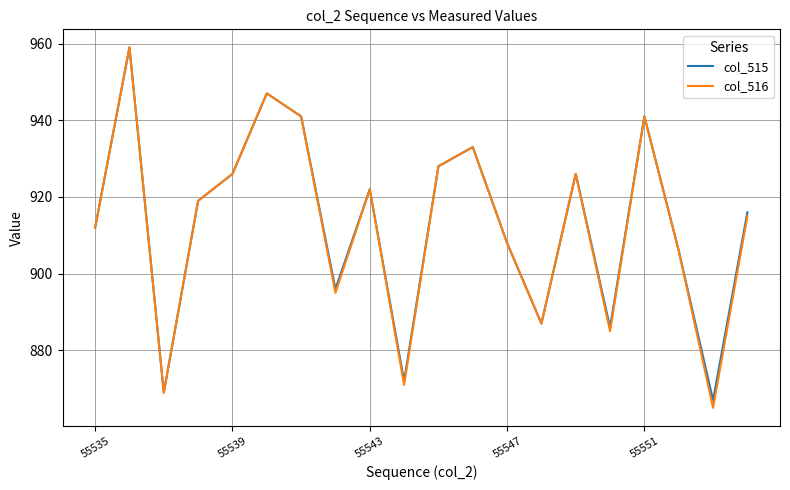

What are all the series names shown in the legend?

col_515, col_516